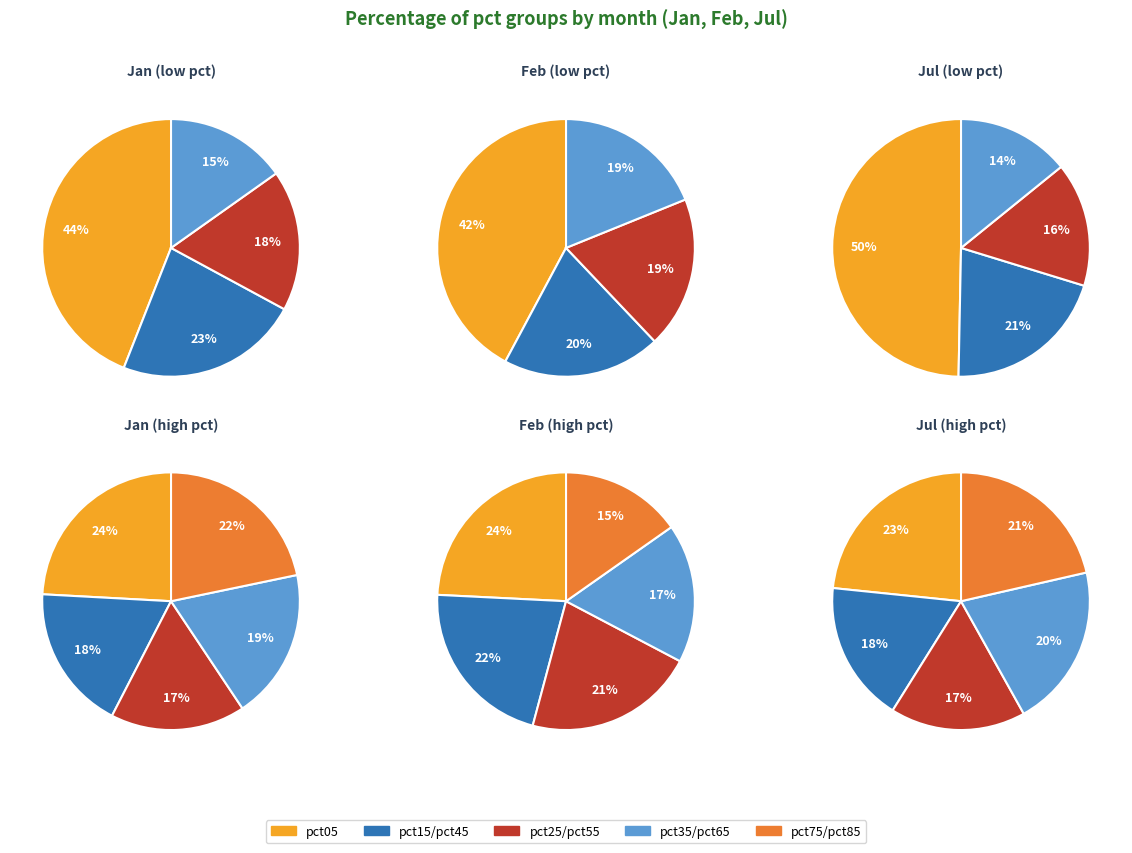

Is it true that 9 is 5% of the pie?

True